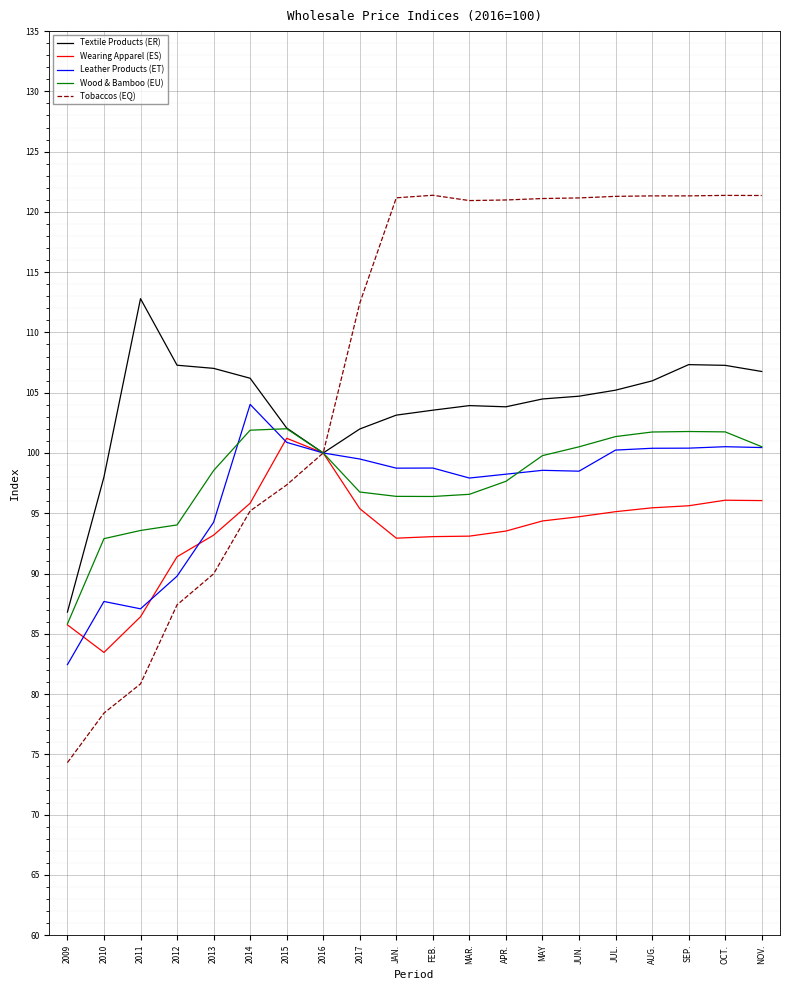

Which series has the largest total across all categories?

Tobaccos (EQ)